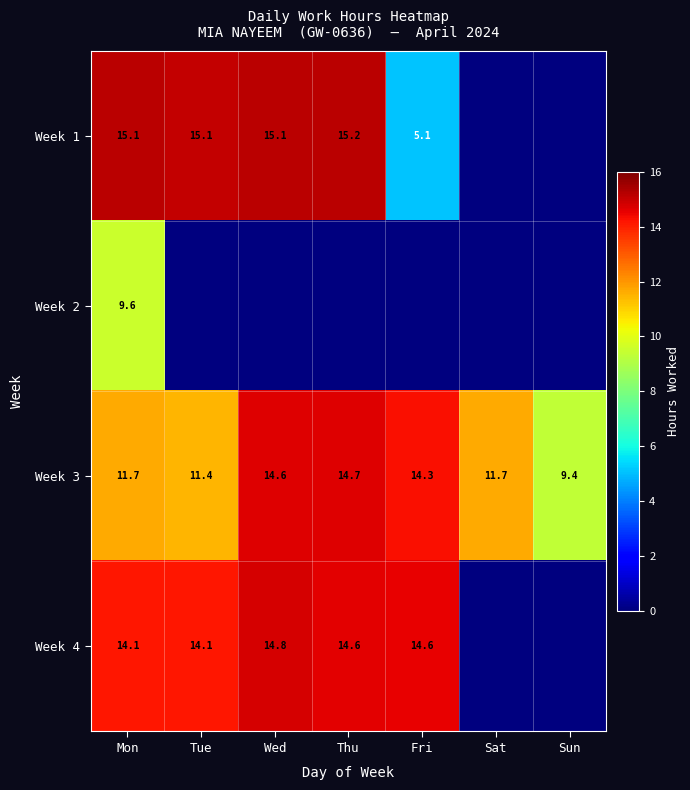

The Week 3 series shows 14.6 at Wed. True or false?

True